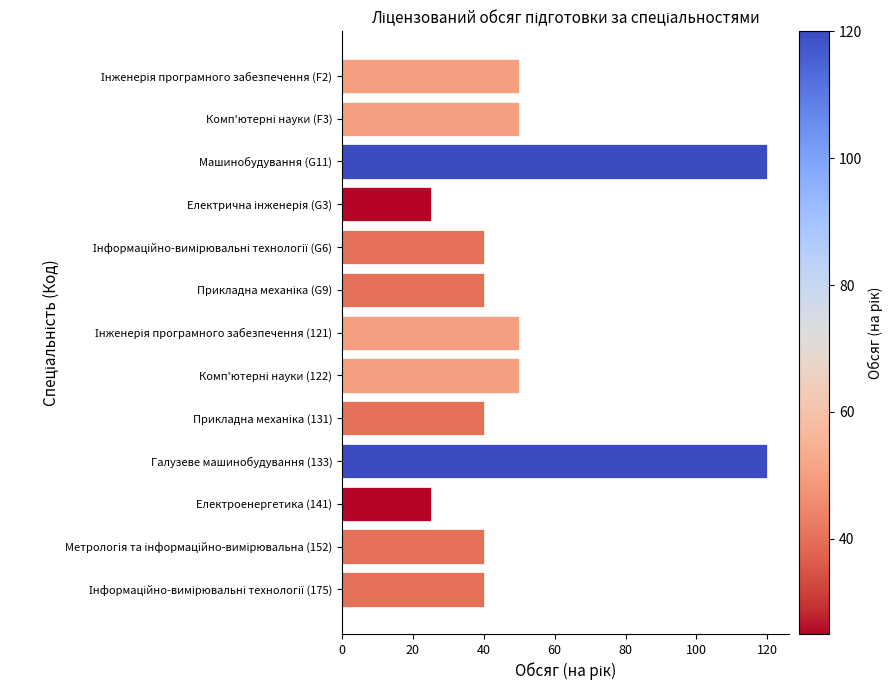

Reading bottom to top, extract all data points from this chart.

40	40	25	120	40	50	50	40	40	25	120	50	50